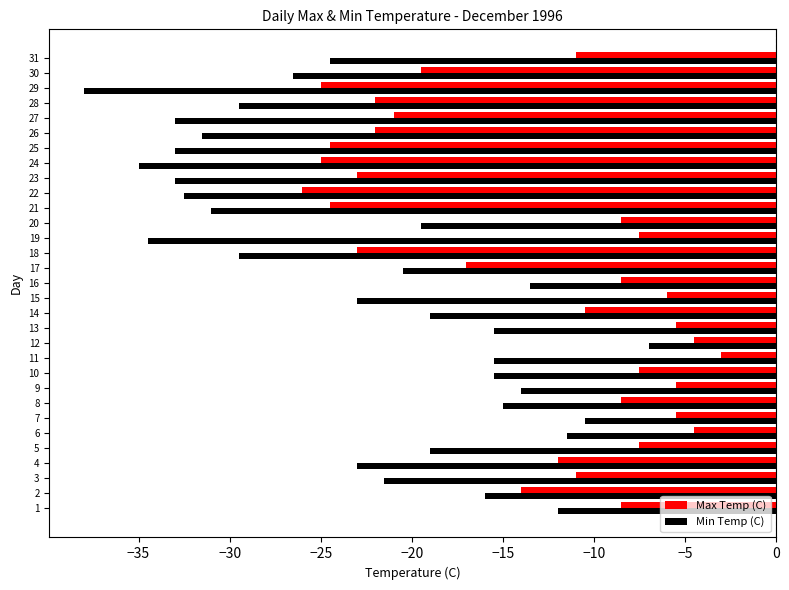

Rank the series at 5 from highest to lowest value.

Max Temp (C), Min Temp (C)